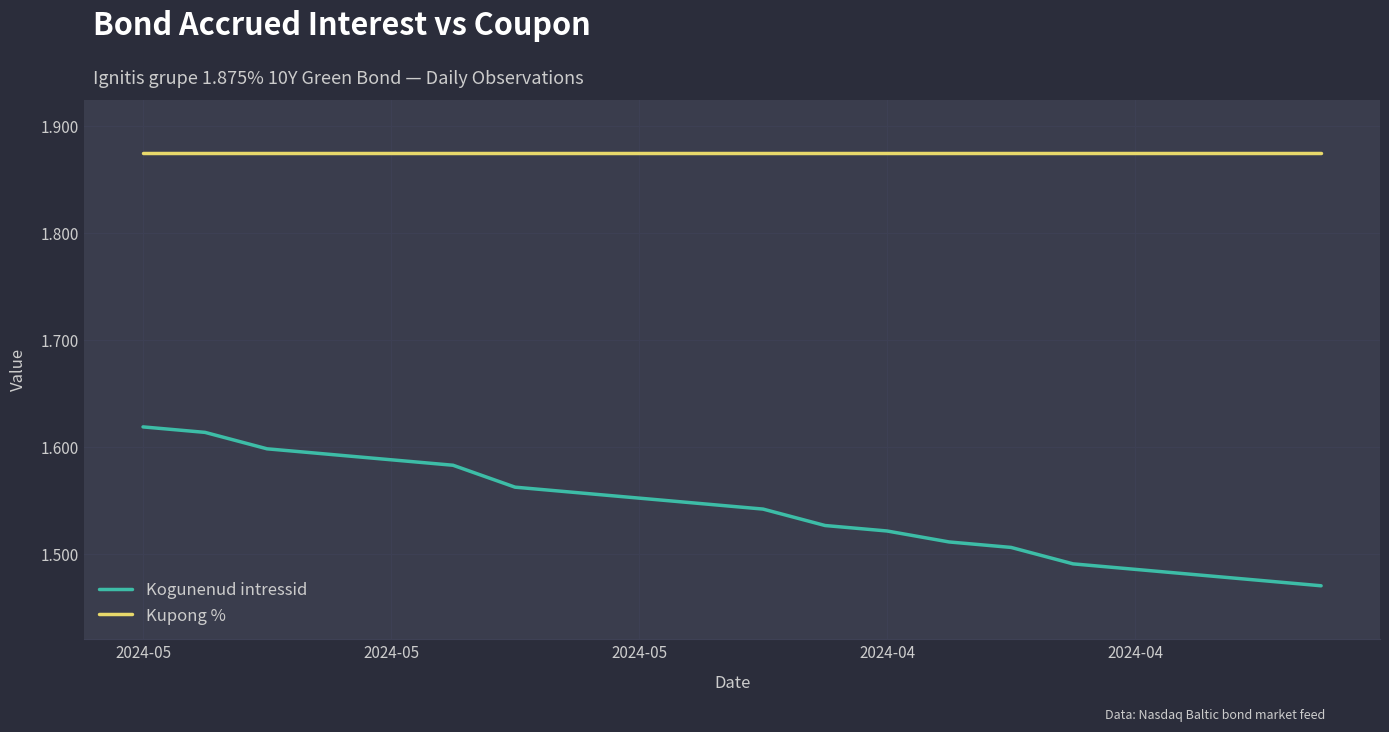

Which series has the largest total across all categories?

Kupong %